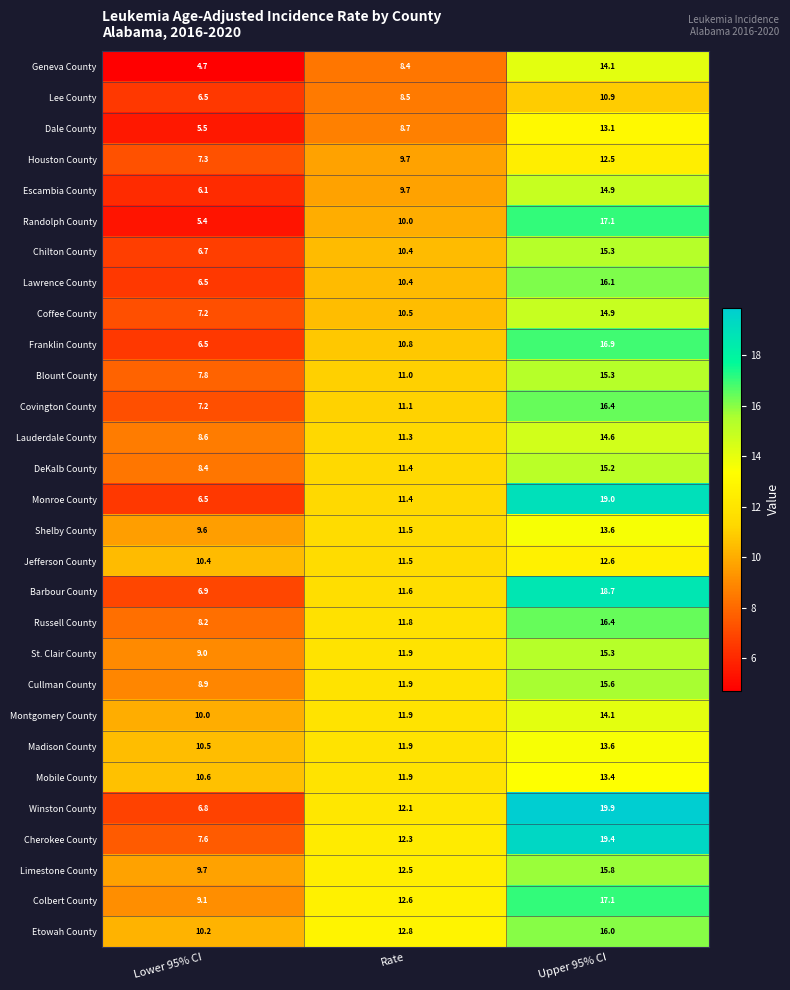

What is the spread (max minus min) of values at Rate?

4.4